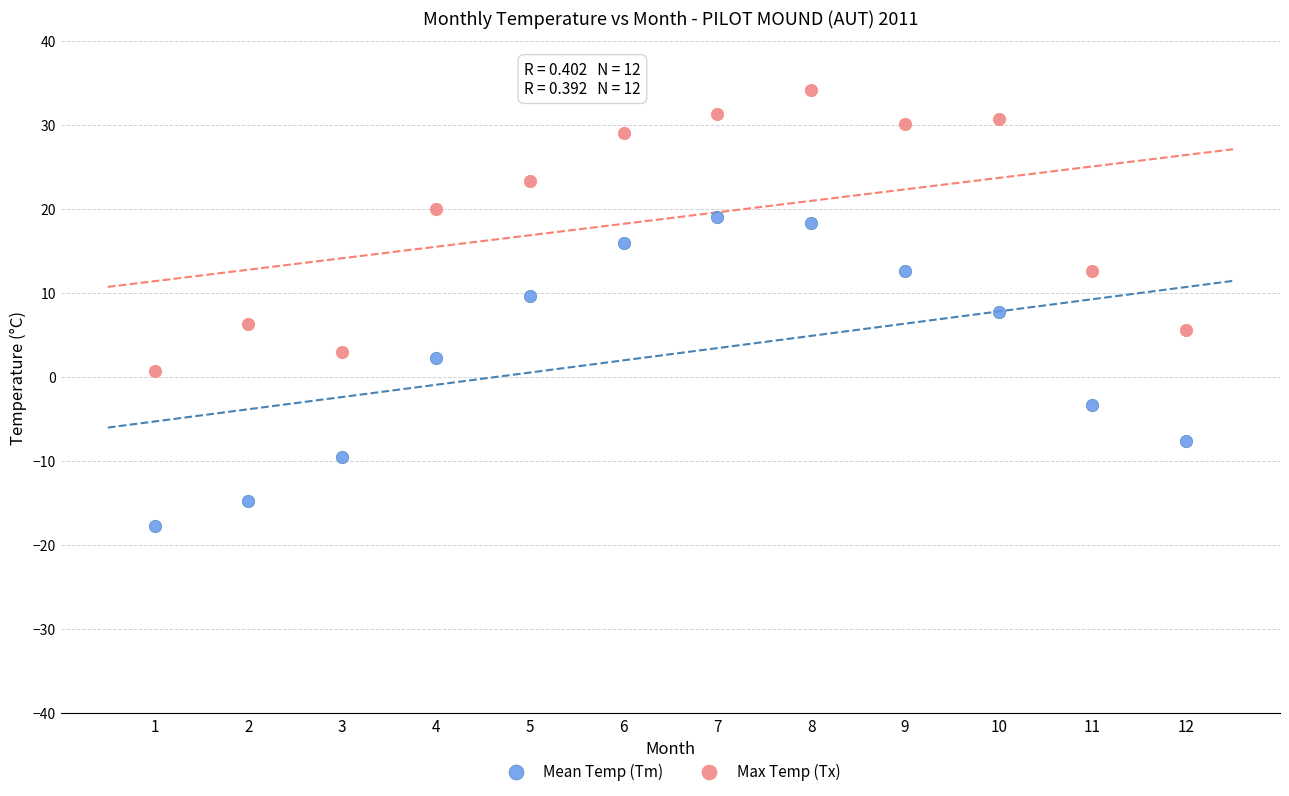

Across all data points, what is the range of Y values (max minus min)?

51.8